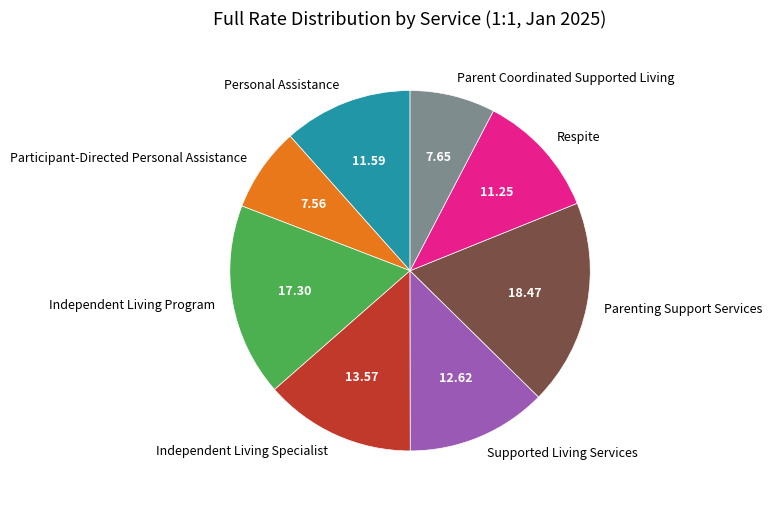

Which category has the biggest portion of the pie?

Parenting Support Services